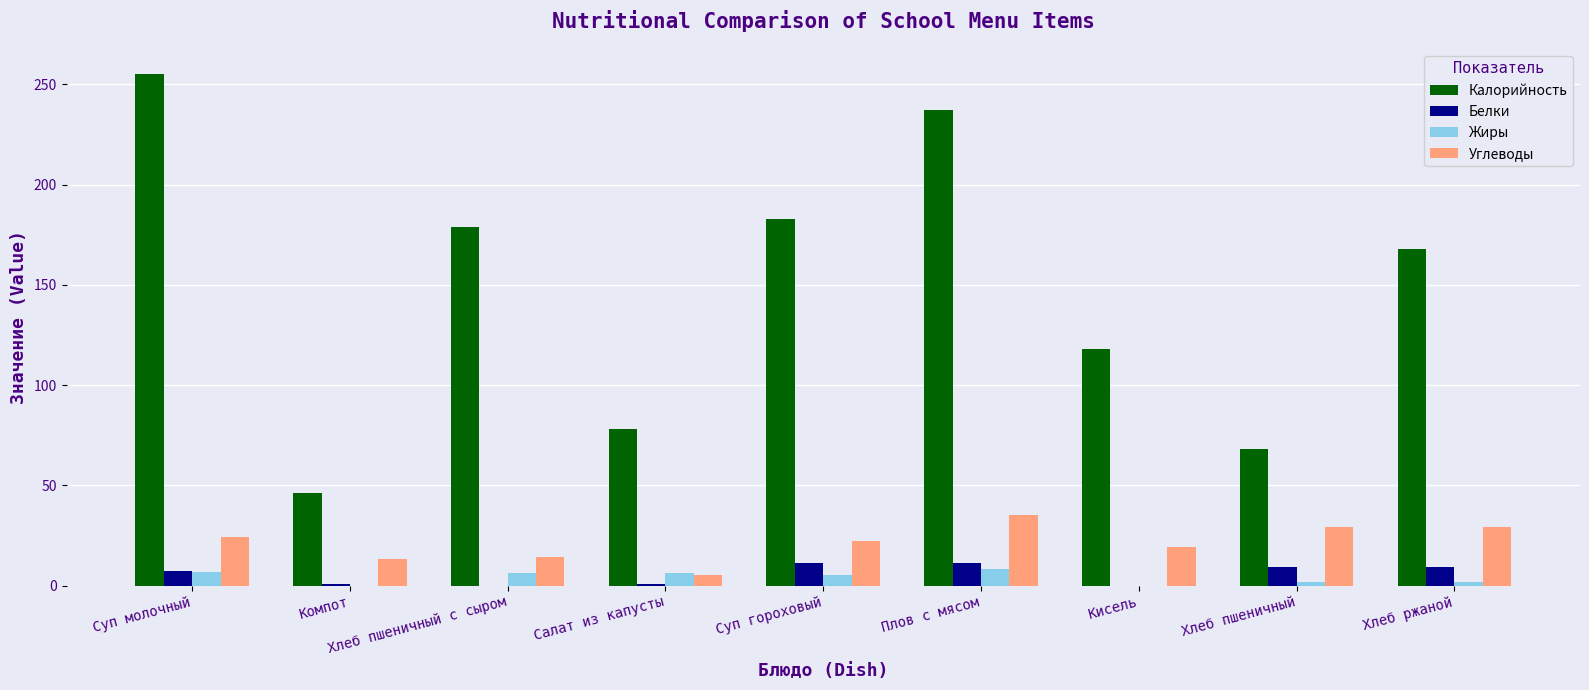

Which series has the largest total across all categories?

Калорийность